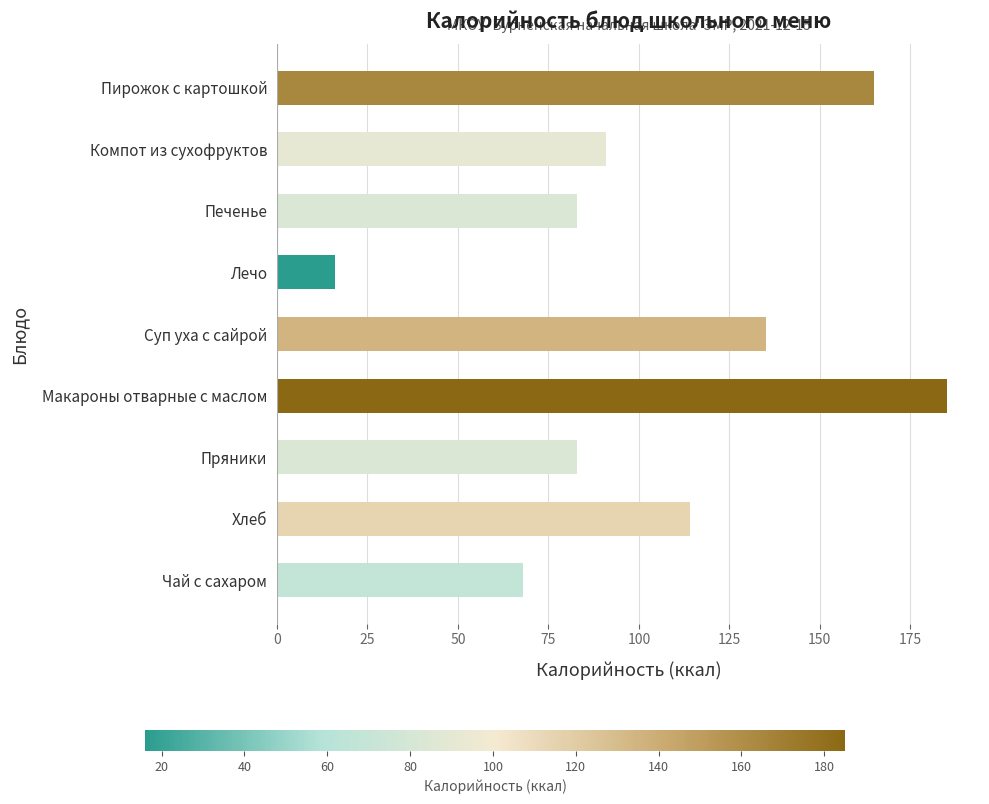

Reading top to bottom, transcribe all the data shown in this chart.

165	91	83	16	135	185	83	114	68